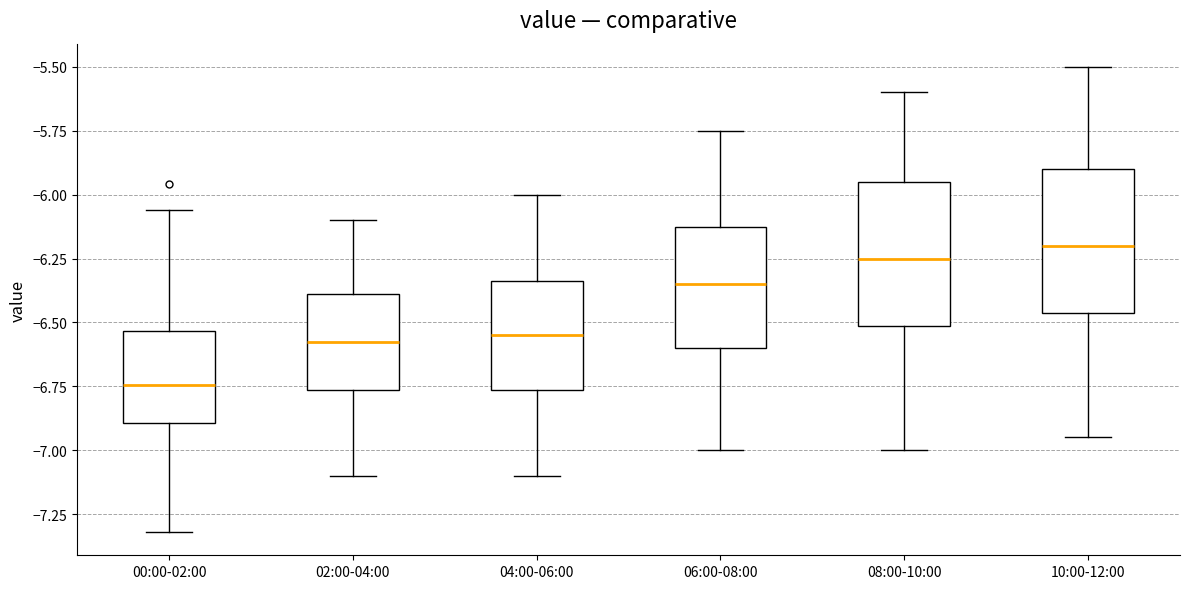

Reading left to right, read every box against the y-axis: the position of its median line, the range the box covers, and the ends of its whiskers. The values are not printed on the chart, so give them approximately, as read against the axis.

00:00-02:00: median -6.75, box -6.90 to -6.55, whiskers -7.30 to -6.05
02:00-04:00: median -6.55, box -6.75 to -6.40, whiskers -7.10 to -6.10
04:00-06:00: median -6.55, box -6.75 to -6.35, whiskers -7.10 to -6.00
06:00-08:00: median -6.35, box -6.60 to -6.10, whiskers -7.00 to -5.75
08:00-10:00: median -6.25, box -6.50 to -5.95, whiskers -7.00 to -5.60
10:00-12:00: median -6.20, box -6.45 to -5.90, whiskers -6.95 to -5.50